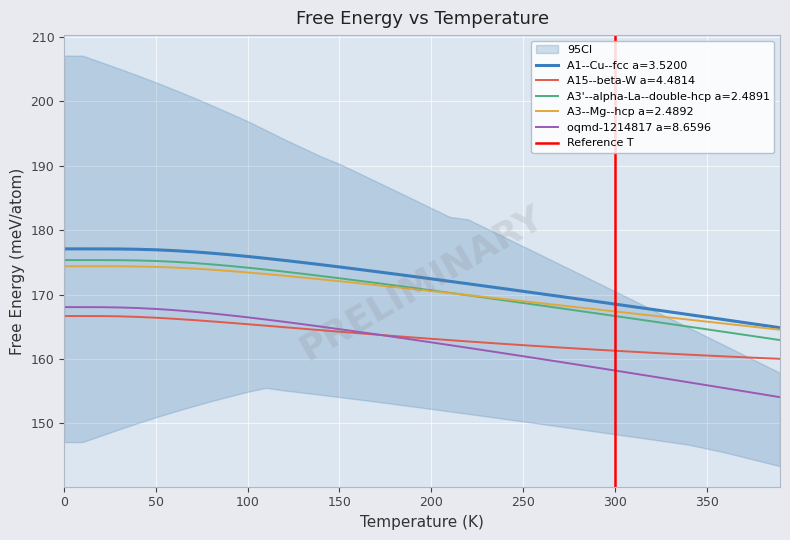

True or false: oqmd-1214817 a=8.6596 and A3'--alpha-La--double-hcp a=2.4891 cross at least once.

False